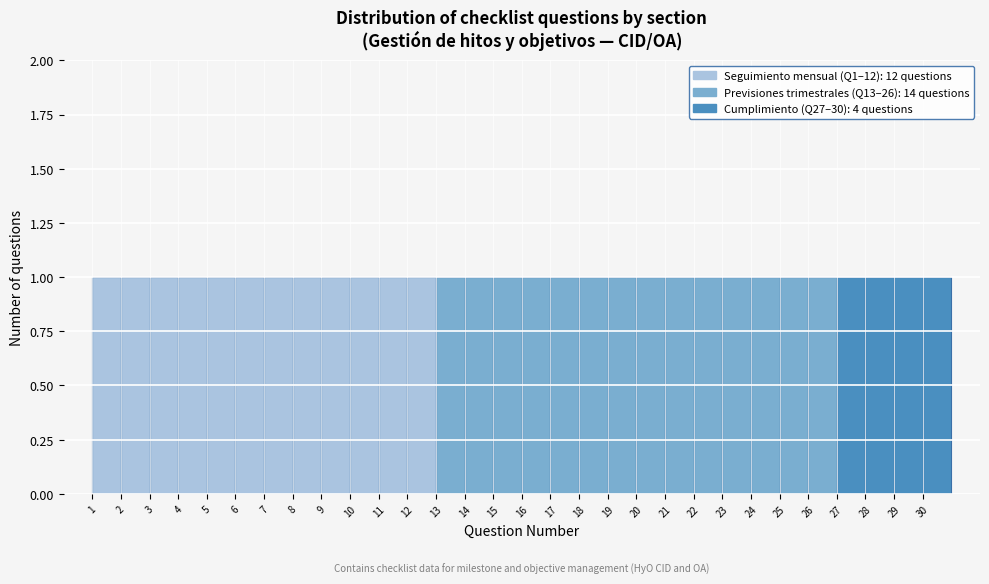

Reading left to right, transcribe this chart: for each bar, give the range it covers on the x-axis and its height. The values are not printed on the chart, so give them approximately, as read against the axis.

1 to 2: 1
2 to 3: 1
3 to 4: 1
4 to 5: 1
5 to 6: 1
6 to 7: 1
7 to 8: 1
8 to 9: 1
9 to 10: 1
10 to 11: 1
11 to 12: 1
12 to 13: 1
13 to 14: 1
14 to 15: 1
15 to 16: 1
16 to 17: 1
17 to 18: 1
18 to 19: 1
19 to 20: 1
20 to 21: 1
21 to 22: 1
22 to 23: 1
23 to 24: 1
24 to 25: 1
25 to 26: 1
26 to 27: 1
27 to 28: 1
28 to 29: 1
29 to 30: 1
30 to 31: 1